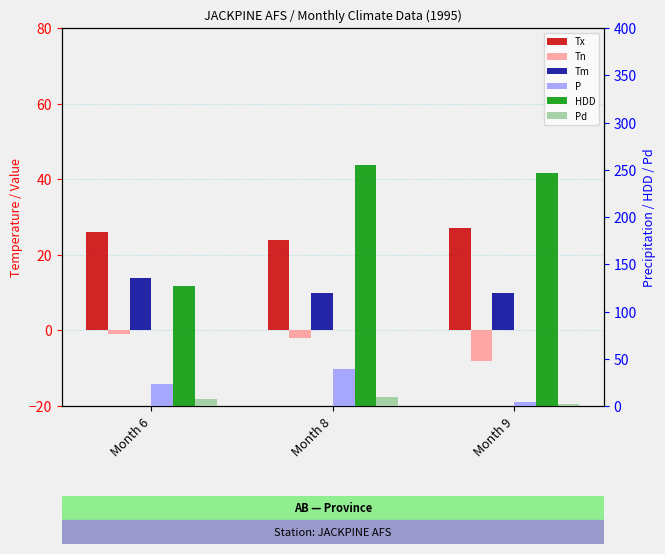

Reading right to left, list all the values displayed in this chart.

Tx: Month 9=27.0	Month 8=24.0	Month 6=26.0
Tn: Month 9=-8.0	Month 8=-2.0	Month 6=-1.0
Tm: Month 9=9.8	Month 8=9.8	Month 6=13.8
P: Month 9=4.6	Month 8=38.8	Month 6=23.4
HDD: Month 9=247.0	Month 8=254.5	Month 6=127.5
Pd: Month 9=2.0	Month 8=9.0	Month 6=7.0